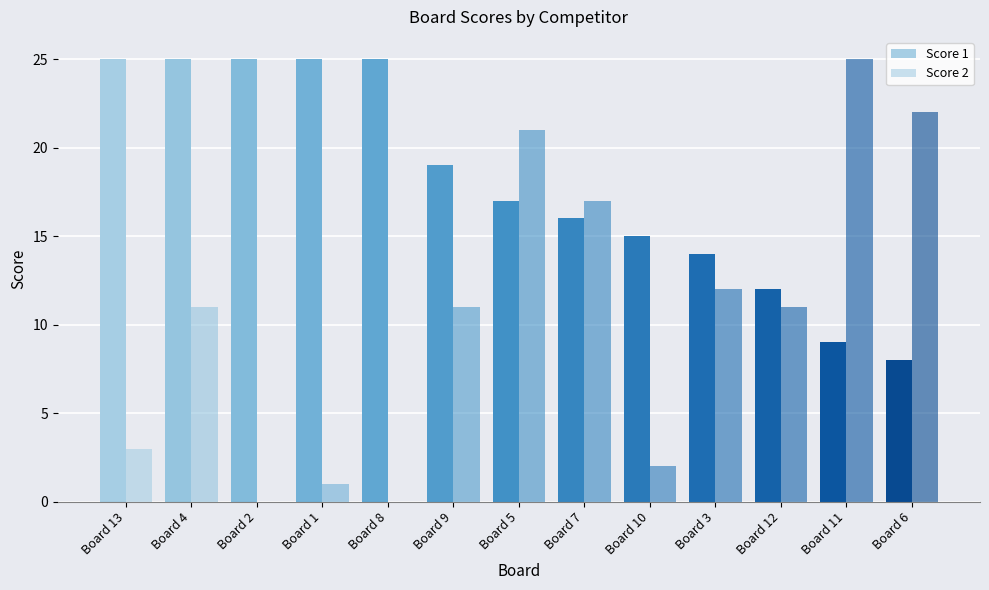

Are the bars horizontal?

No